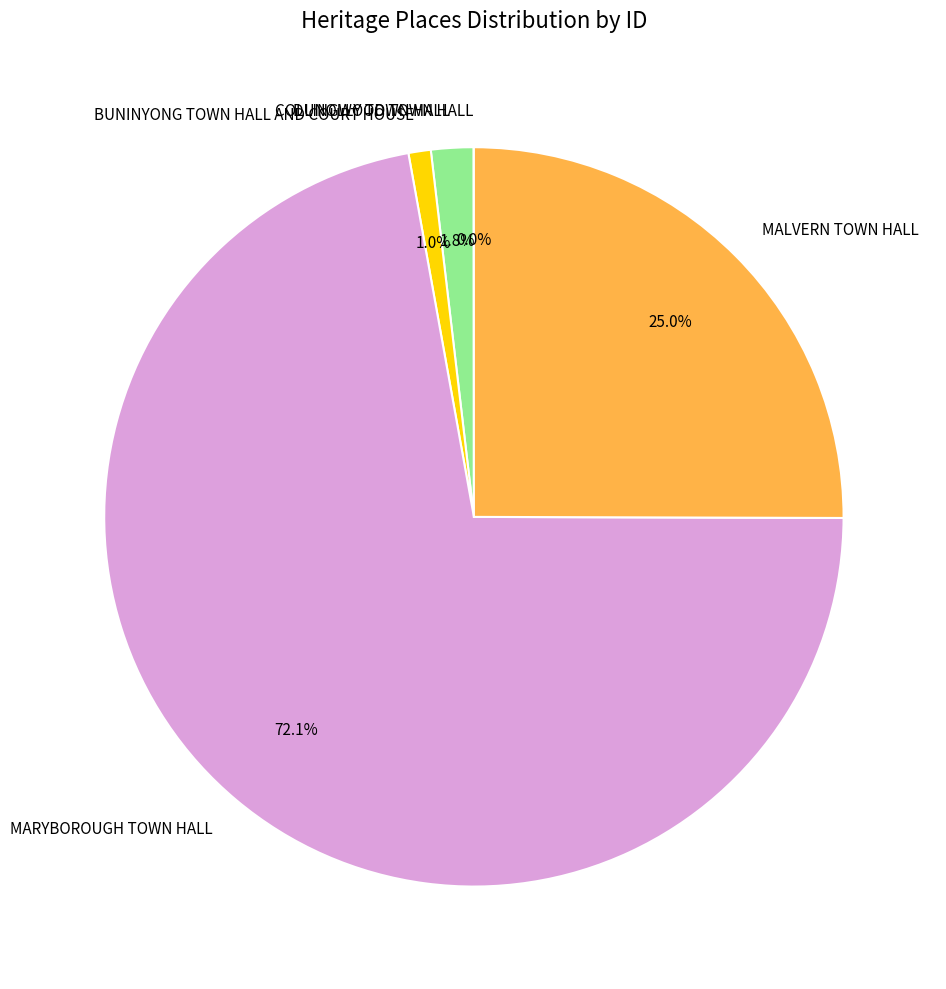

What is the largest slice in the pie chart?

MARYBOROUGH TOWN HALL